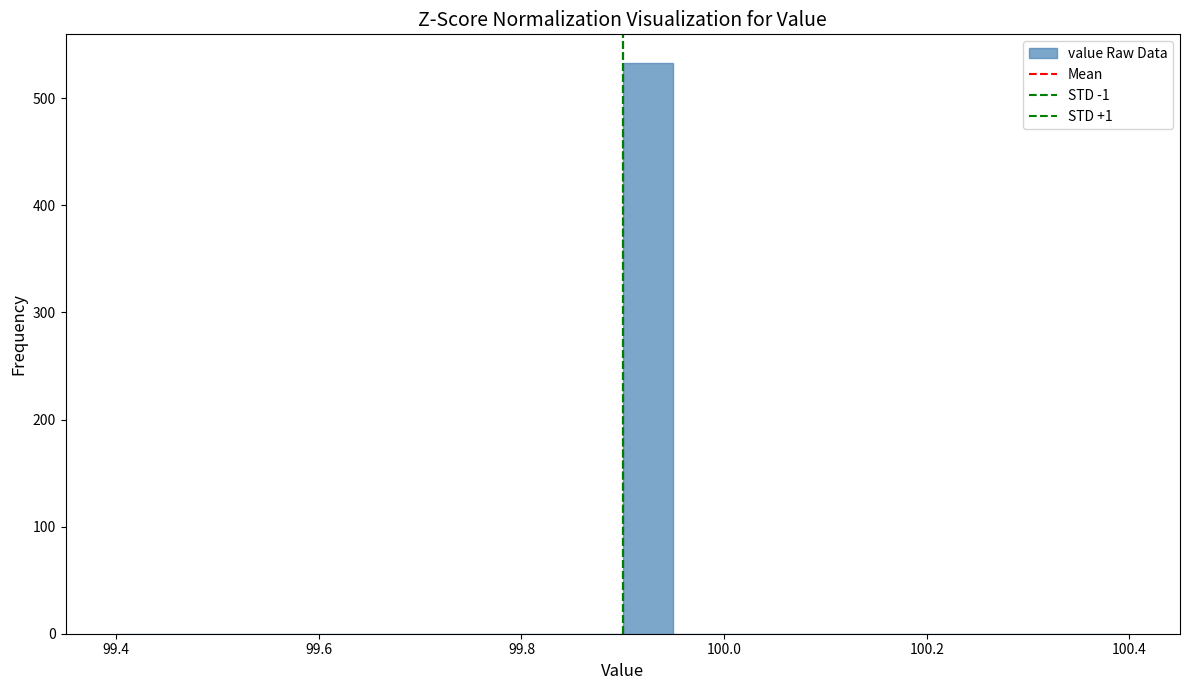

Around what value on the x-axis is the tallest bar? Give the approximate position of its centre, as read against the axis.

99.92